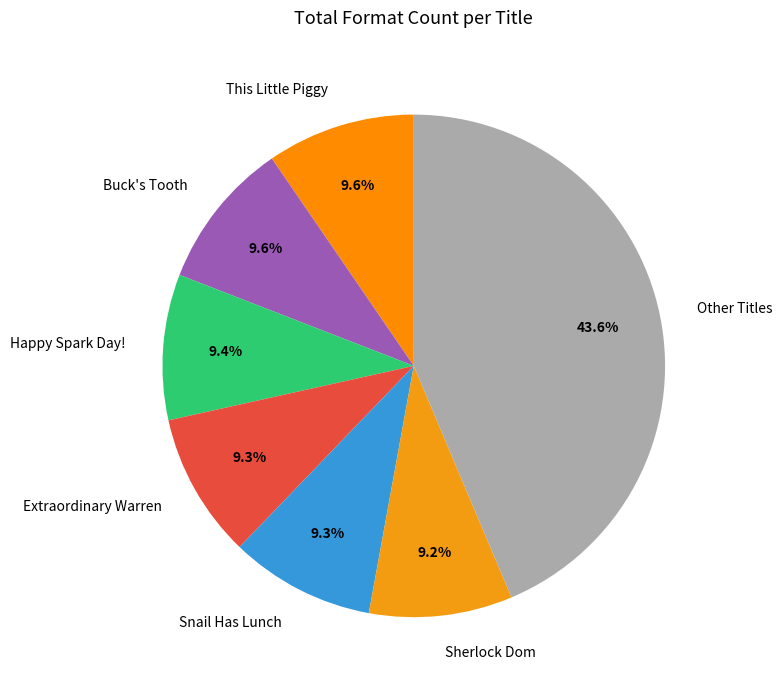

Is there any slice that represents more than half of the pie?

No